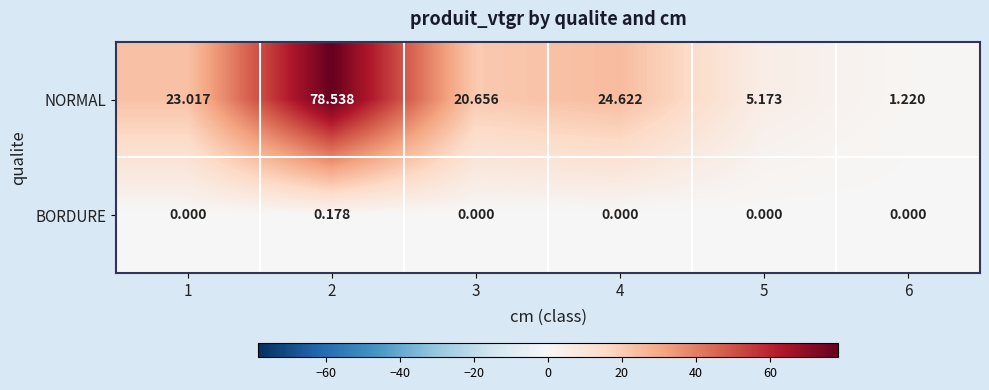

Rank the series at 6 from lowest to highest value.

BORDURE, NORMAL